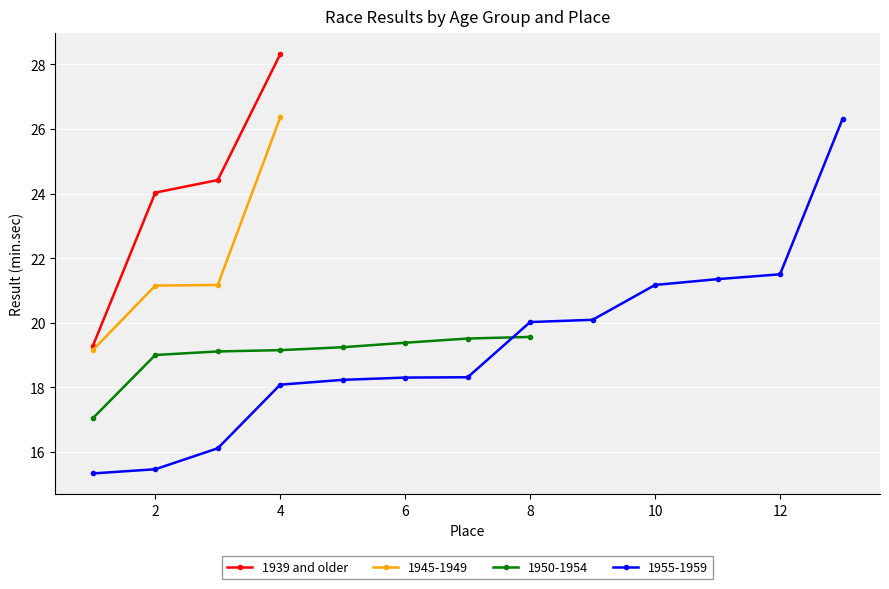

Does the chart display data point markers on the line(s)?

Yes